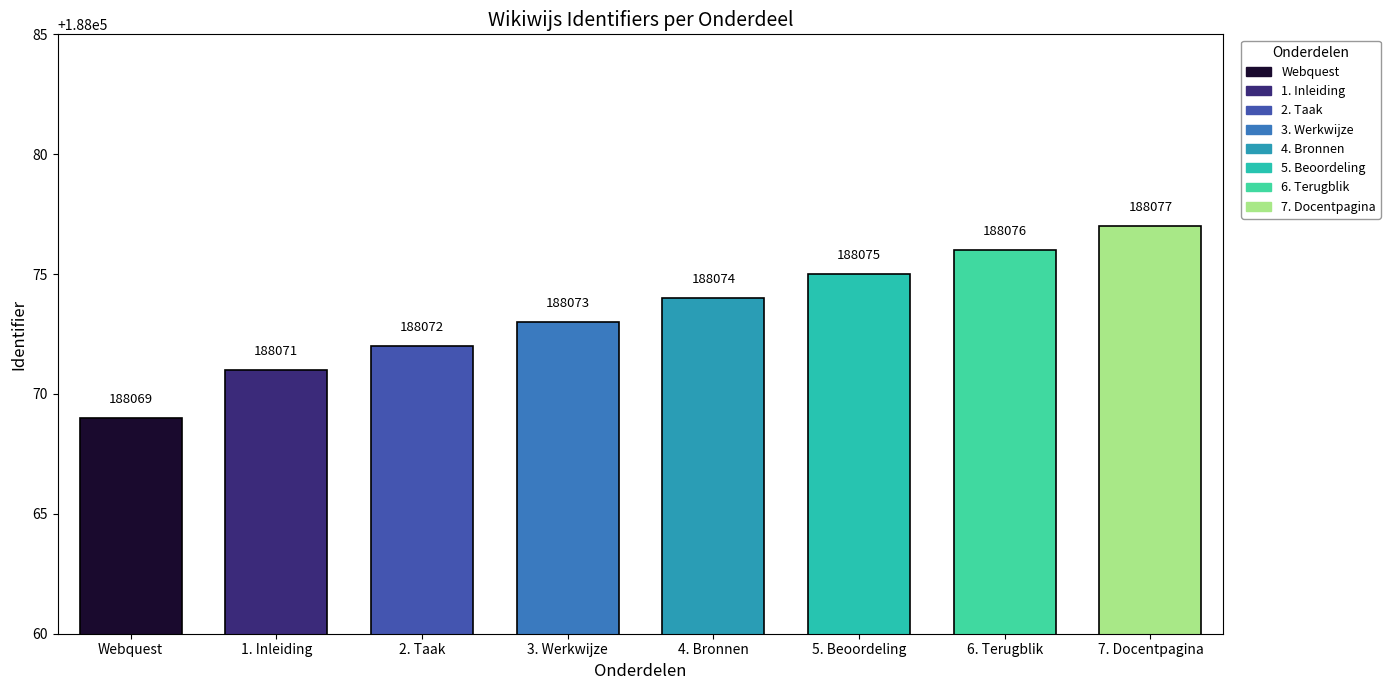

Reading left to right, extract all data points from this chart.

Webquest=188069	1. Inleiding=188071	2. Taak=188072	3. Werkwijze=188073	4. Bronnen=188074	5. Beoordeling=188075	6. Terugblik=188076	7. Docentpagina=188077